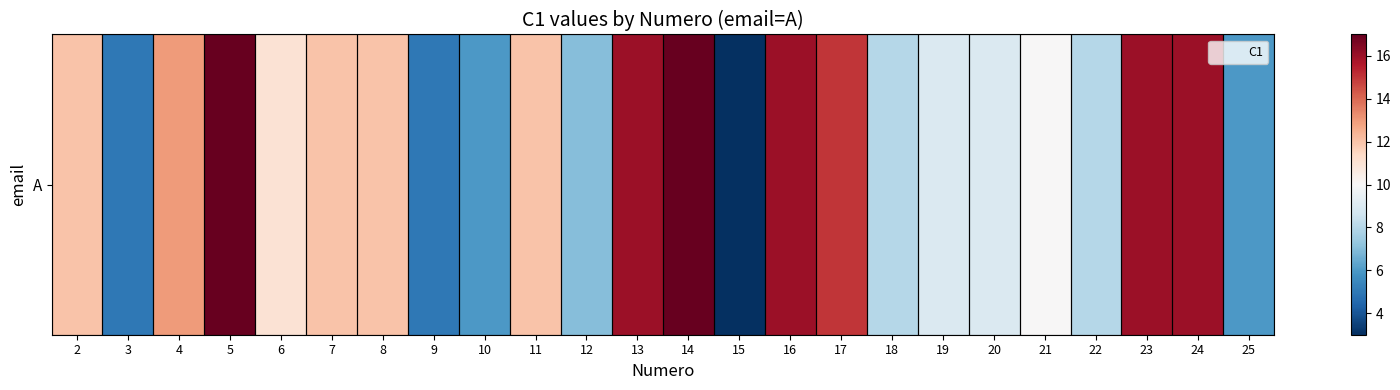

Rank the categories by value from highest to lowest.

5, 14, 13, 16, 23, 24, 17, 4, 2, 7, 8, 11, 6, 21, 19, 20, 18, 22, 12, 10, 25, 3, 9, 15